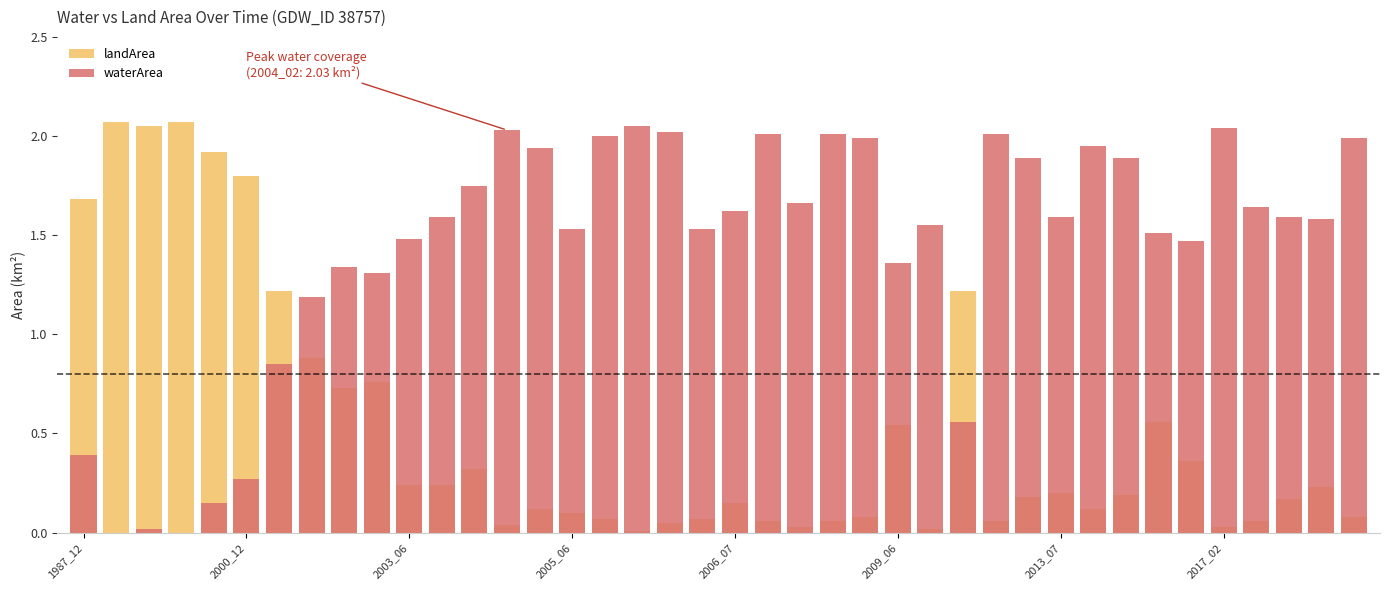

Which series changed the most between 2006_07 and 39?

waterArea